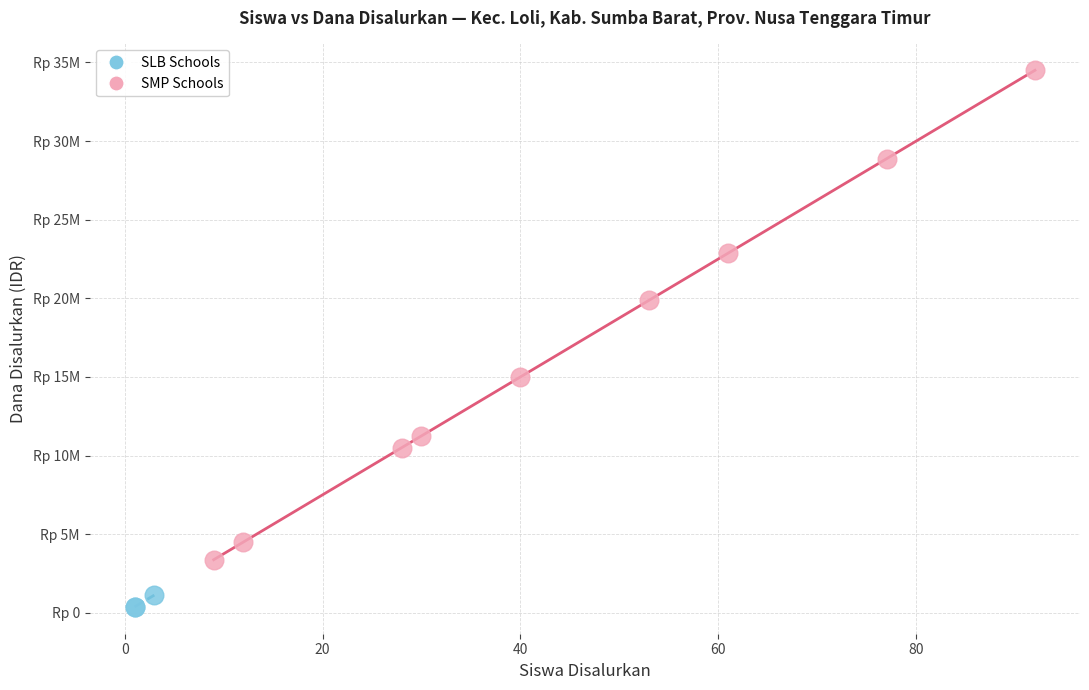

What are all the series names shown in the legend?

SLB Schools, SMP Schools